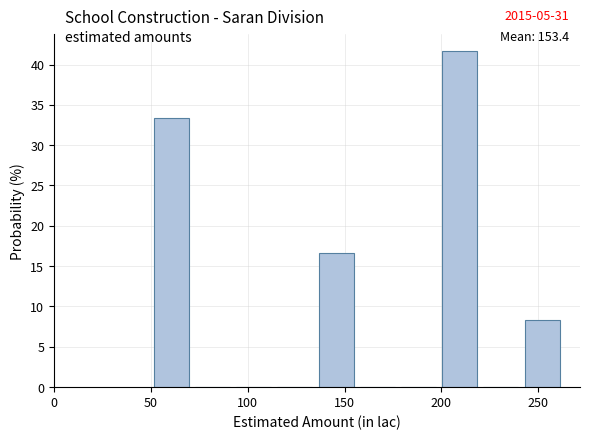

Which range on the x-axis has the tallest bar?

200 to 220